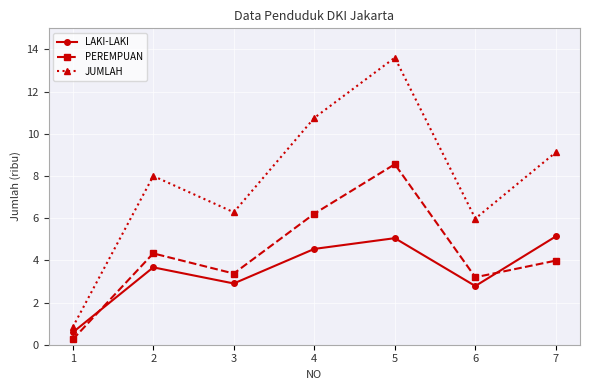

The value of PEREMPUAN at 6 is 0.8. True or false?

False